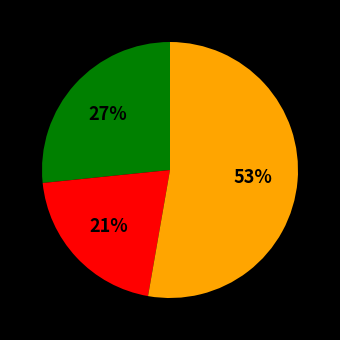

To the nearest percent, what is the difference between the largest and smallest slice percentages?

32%